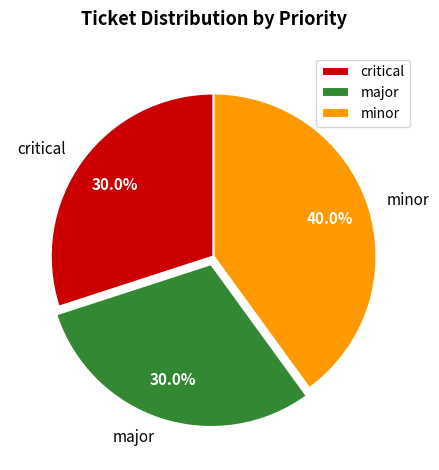

Count the number of slices in the pie.

3